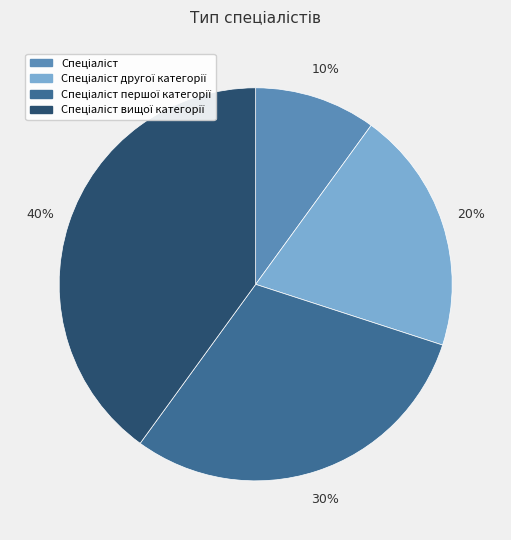

Does any single category account for the majority?

No